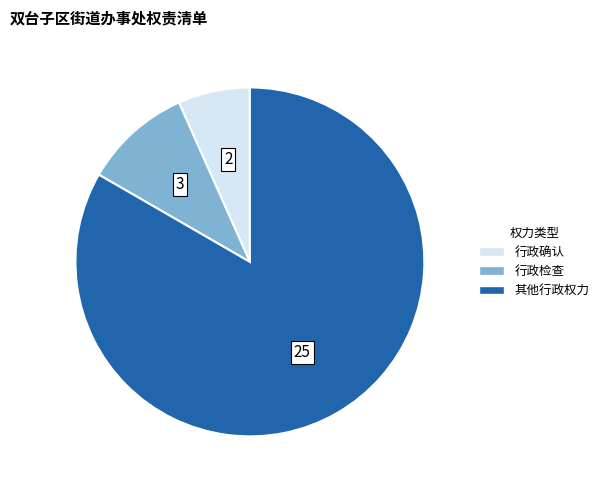

Rank the categories by value from lowest to highest.

行政确认, 行政检查, 其他行政权力